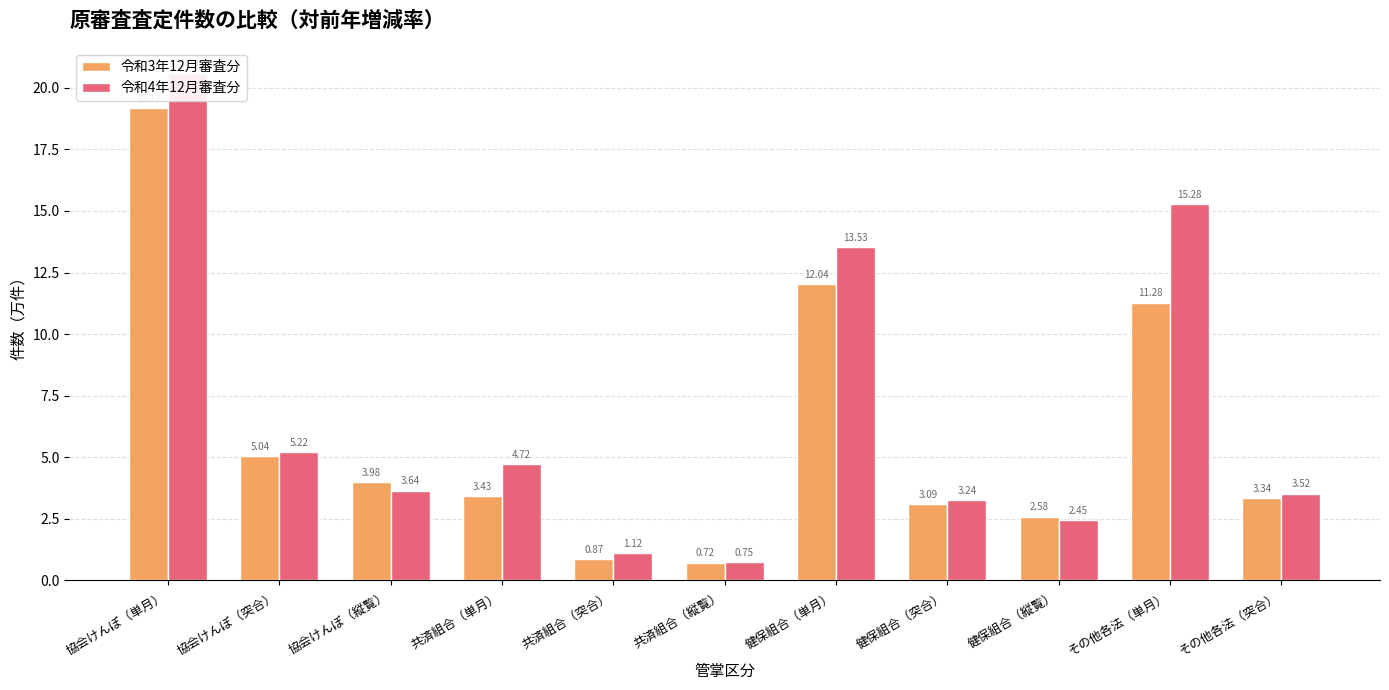

Is it true that 令和3年12月審査分 equals 0.7 at 共済組合（縦覧）?

True